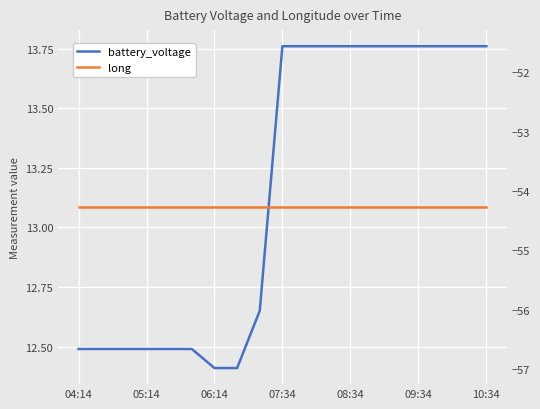

At 8, list the series in order from smallest to largest.

long, battery_voltage